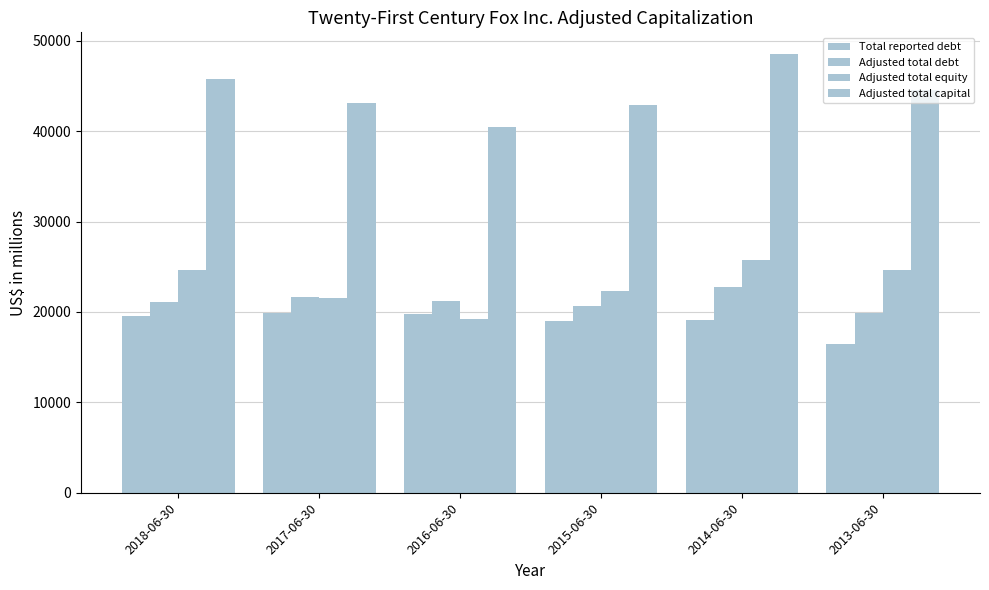

What is the label of the 4th bar from the left?

2015-06-30